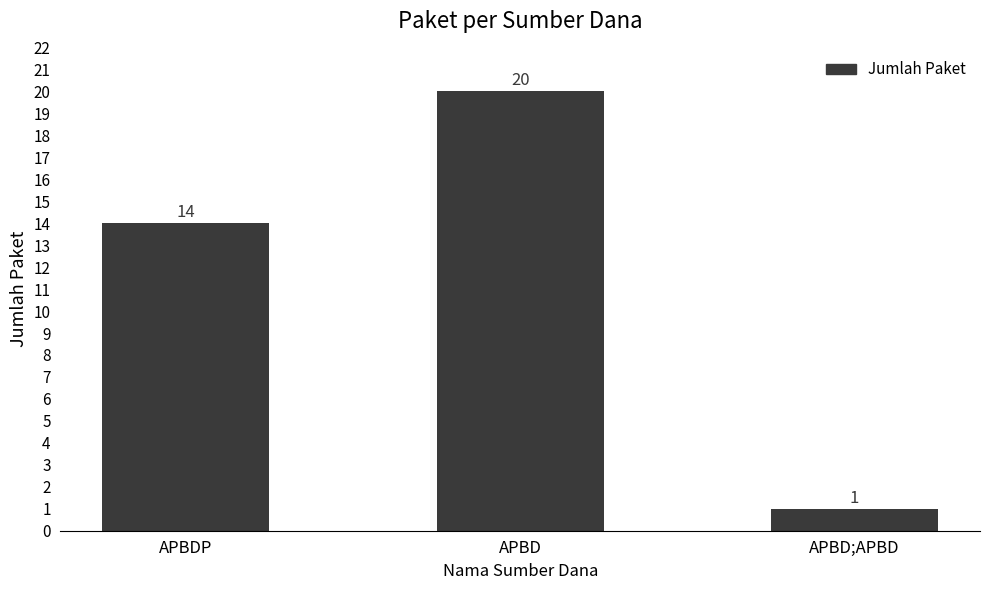

Does the chart contain stacked bars?

No